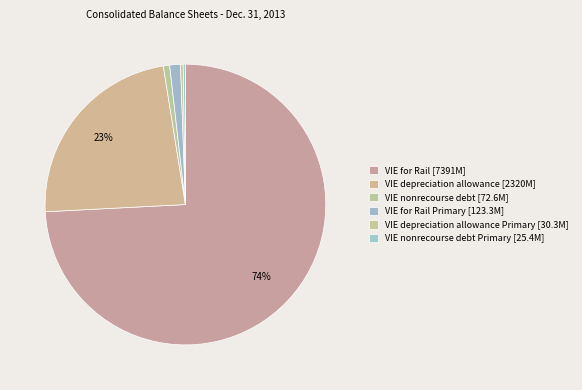

Is there a majority slice in this chart?

Yes